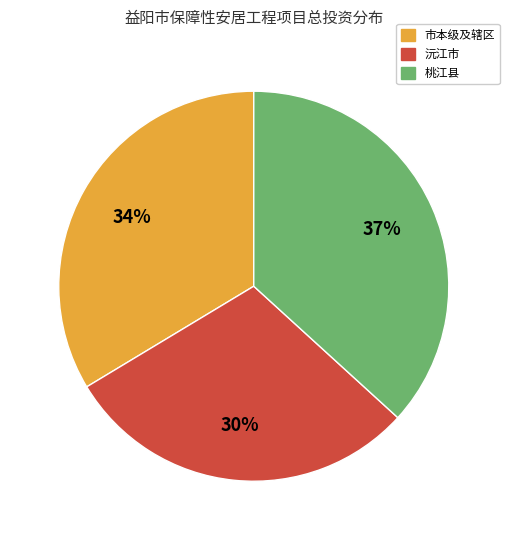

Combined, do 市本级及辖区 and 沅江市 account for over 50%?

Yes